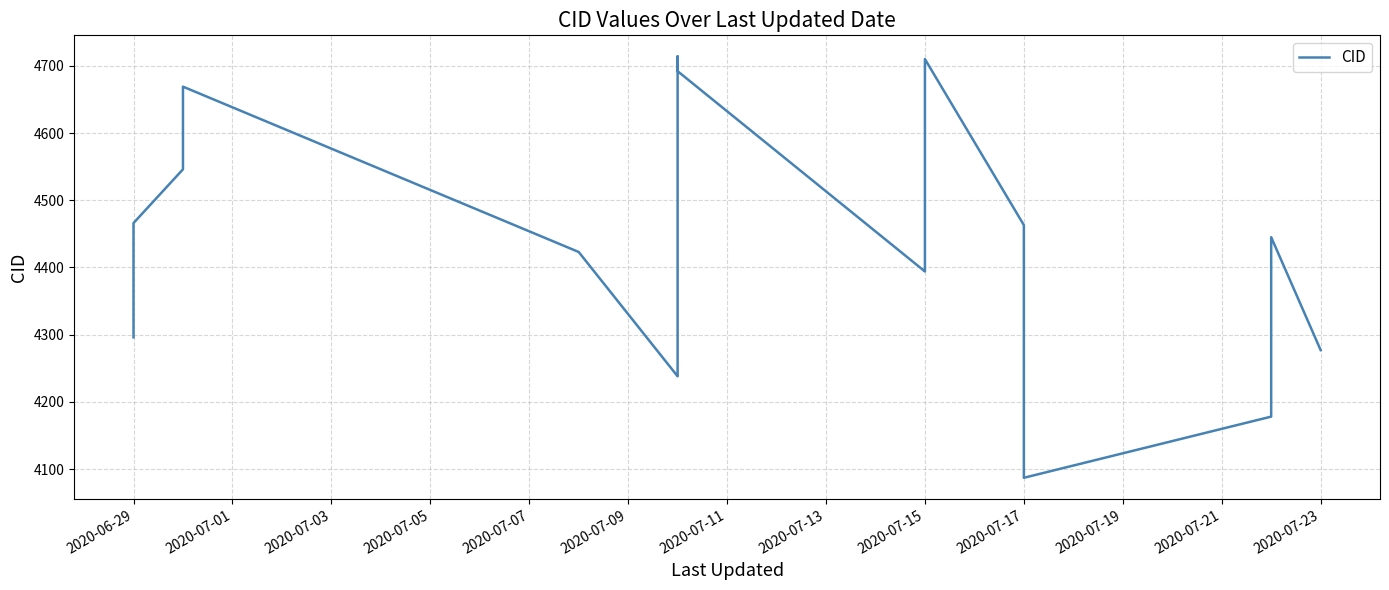

How many lines are shown in the chart?

1